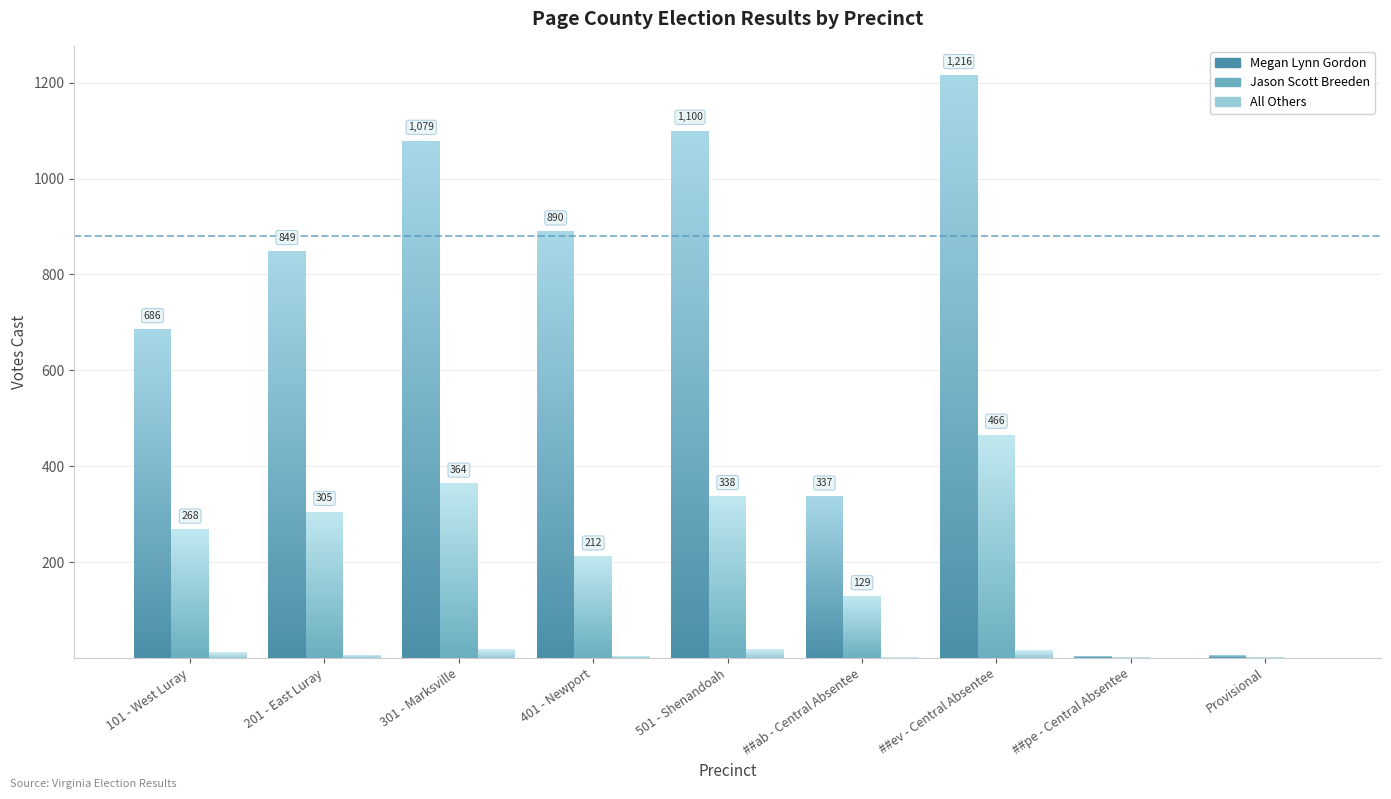

What is the maximum value for All Others?

19